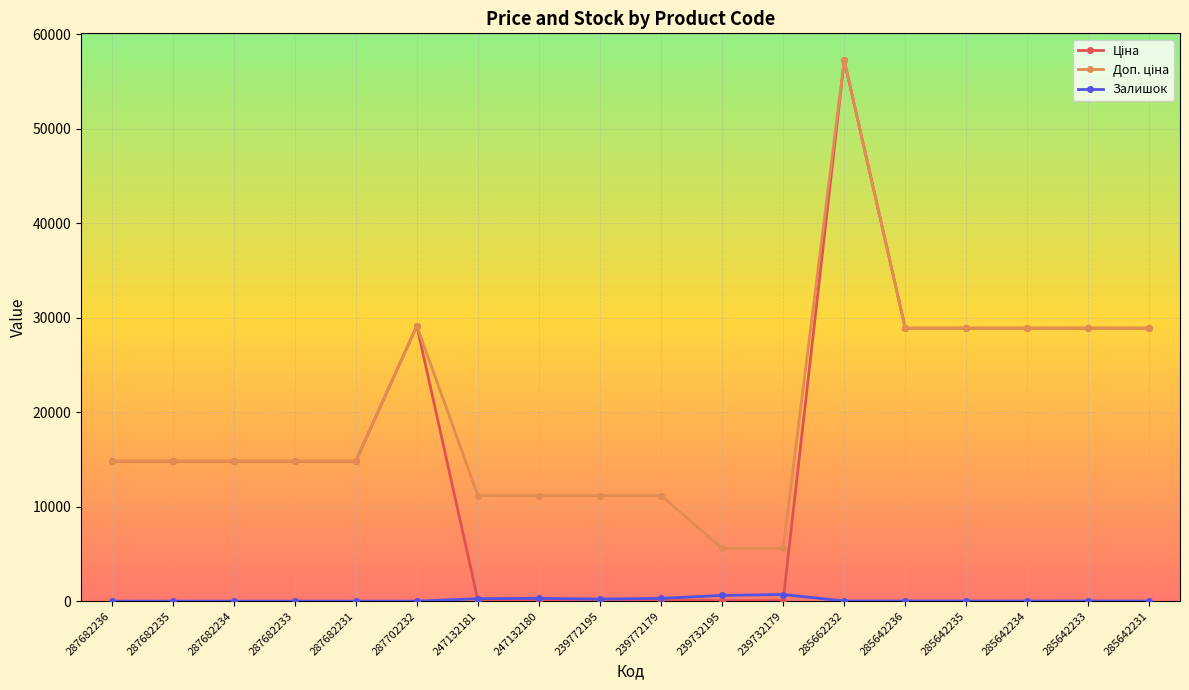

How many series are shown in this chart?

3